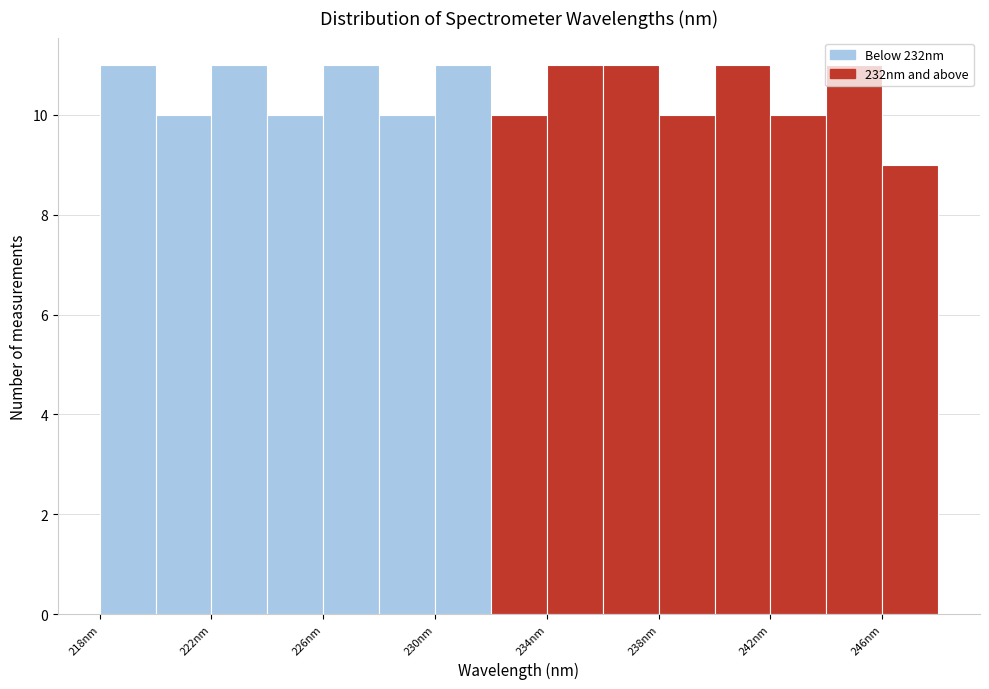

Reading left to right, list every bar in this chart as the range it spans on the x-axis followed by its height. Neither the bar edges nor the heights are printed on the chart, so give them approximately, as read against the axes.

218 to 220: 11
220 to 222: 10
222 to 224: 11
224 to 226: 10
226 to 228: 11
228 to 230: 10
230 to 232: 11
232 to 234: 10
234 to 236: 11
236 to 238: 11
238 to 240: 10
240 to 242: 11
242 to 244: 10
244 to 246: 11
246 to 248: 9